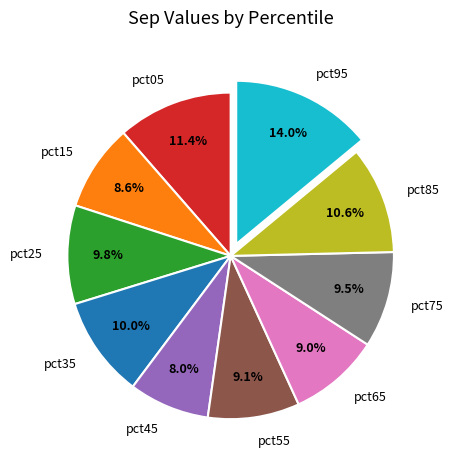

How many slices are in this pie chart?

10